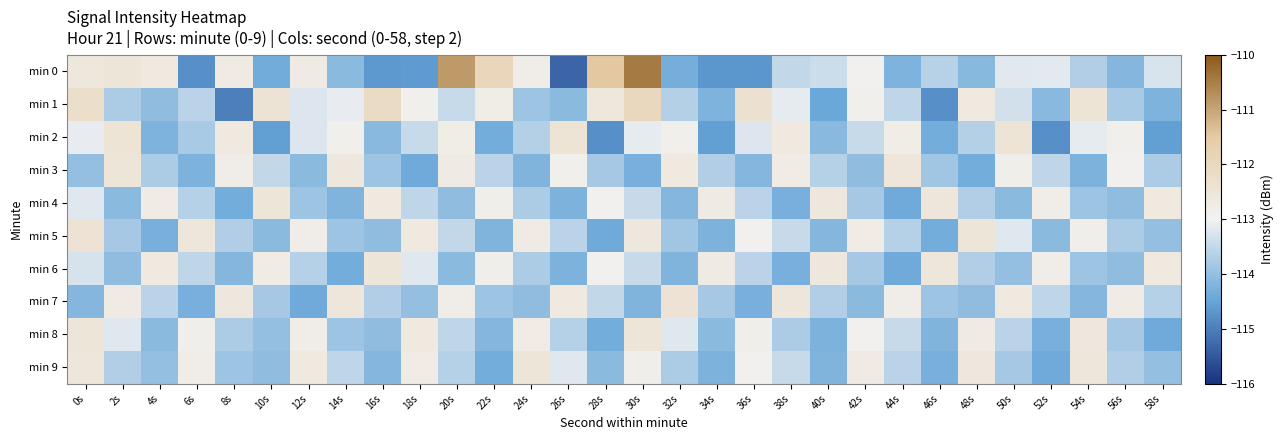

Which label corresponds to the largest value in the chart?

30s